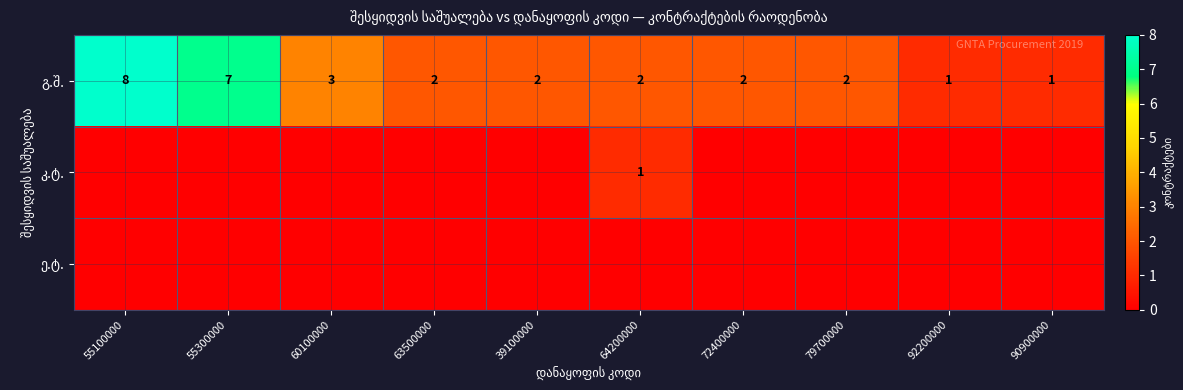

At which label is კ.ტ. closest to 0?

55100000